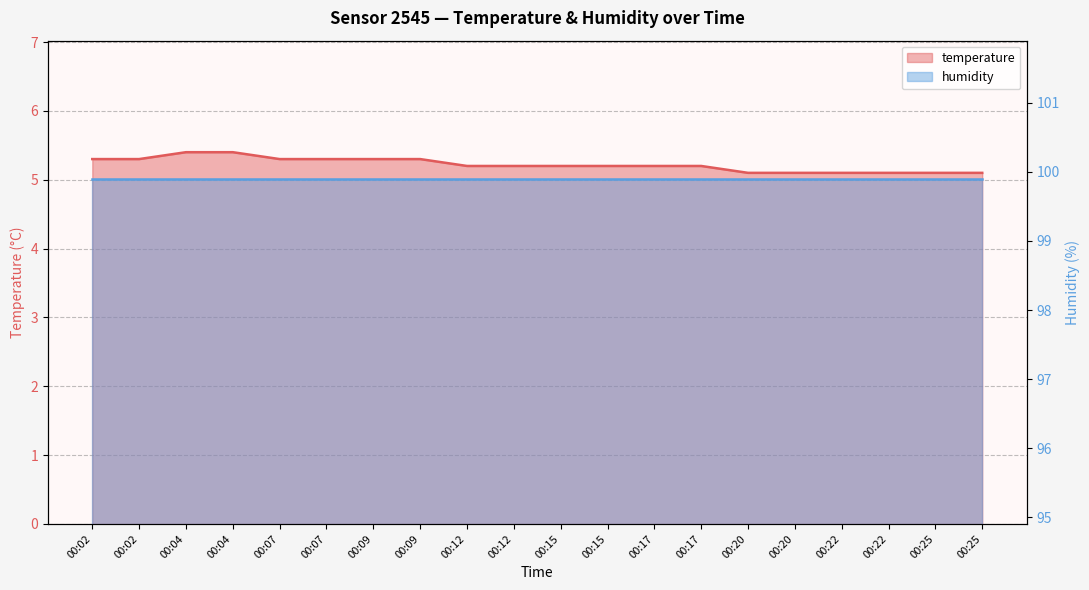

What is the greatest value displayed?

5.4